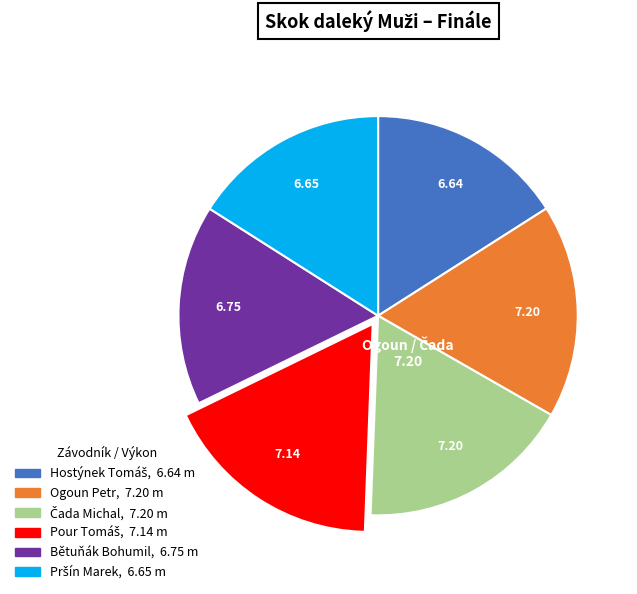

Is Bětuňák Bohumil the majority of the pie?

No